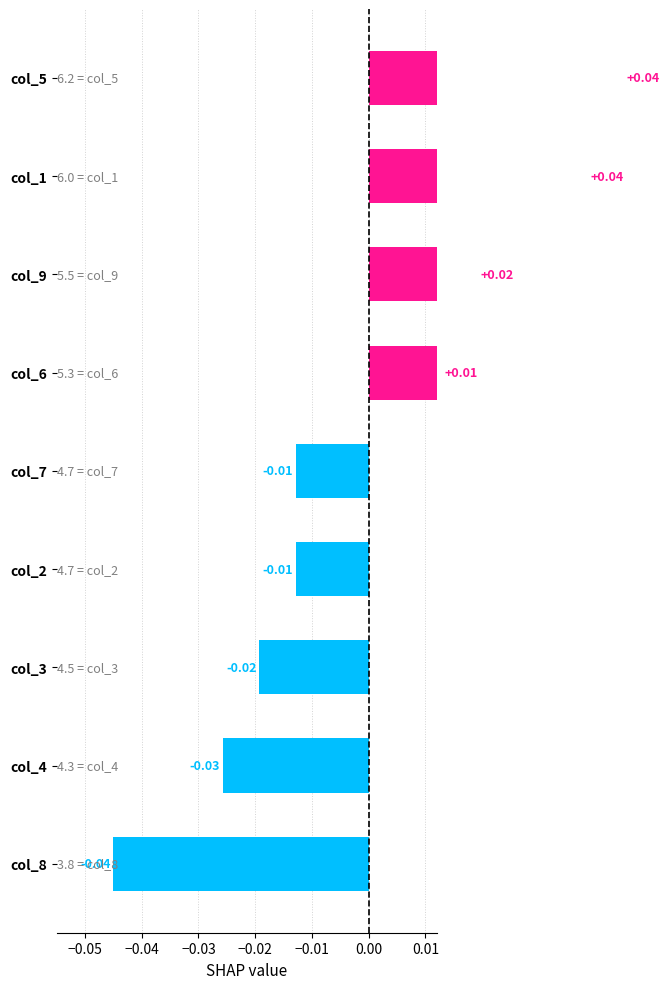

Are the bars horizontal?

Yes